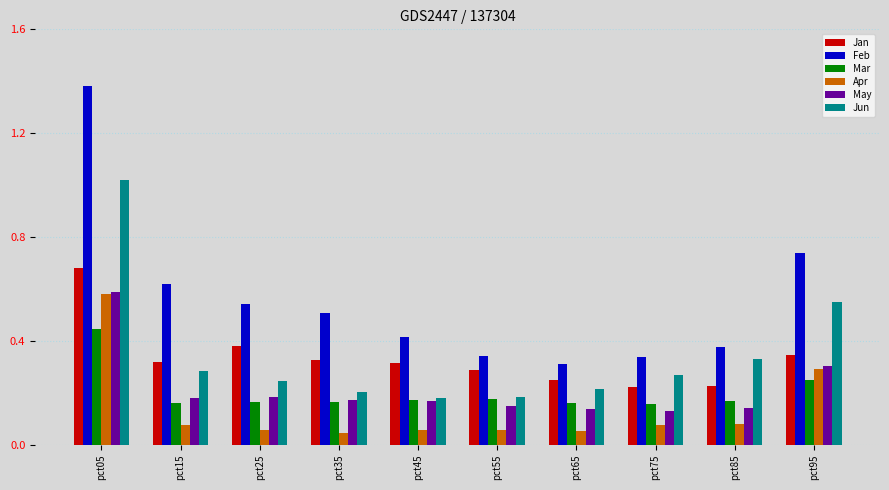

Is the value of Feb at pct45 greater than the value of Apr at pct15?

Yes